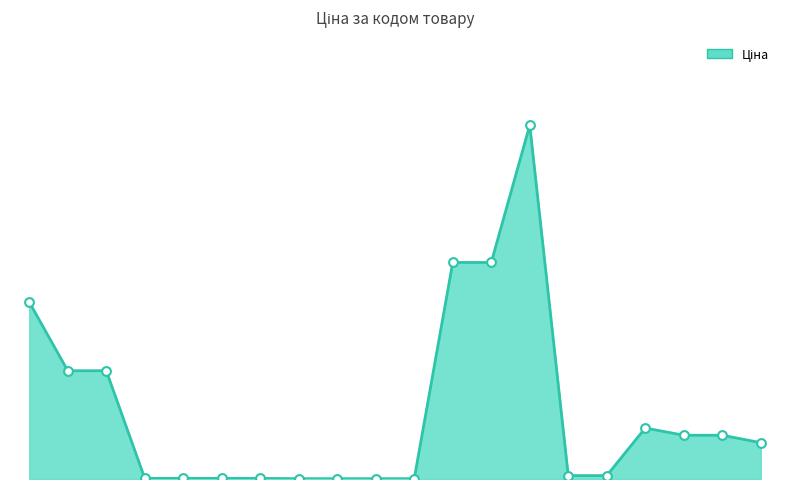

What is the change in value from 239772179 to 248922198?

+8684.3